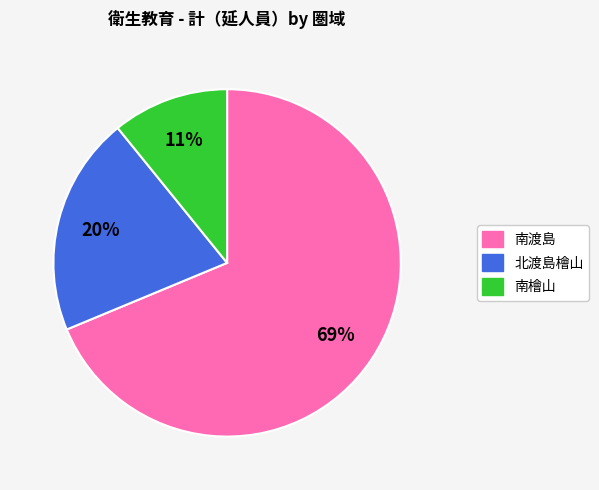

Does 南渡島 represent more than half of the total?

Yes